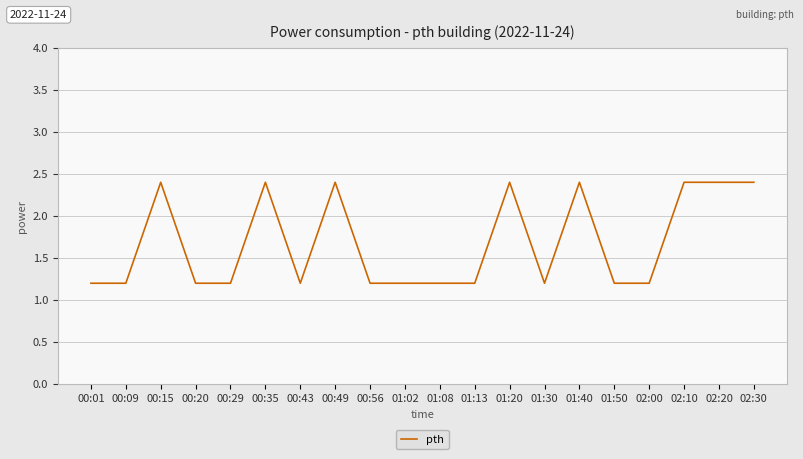

What is the change in value from 00:49 to 01:08?

-1.2